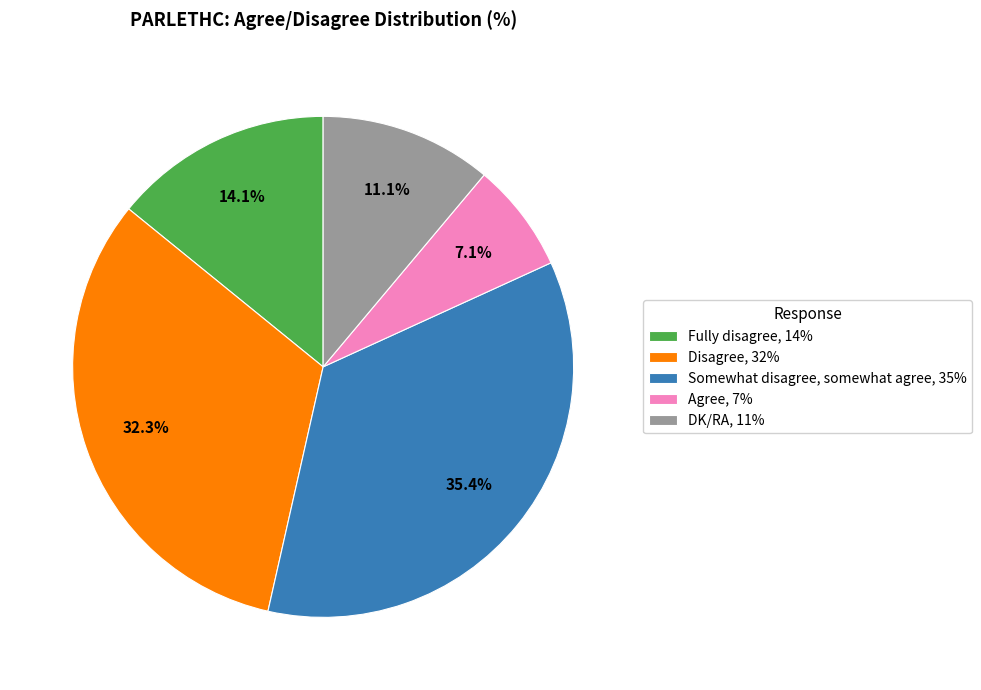

Rank the categories by value from highest to lowest.

Somewhat disagree, somewhat agree, 35%, Disagree, 32%, Fully disagree, 14%, DK/RA, 11%, Agree, 7%